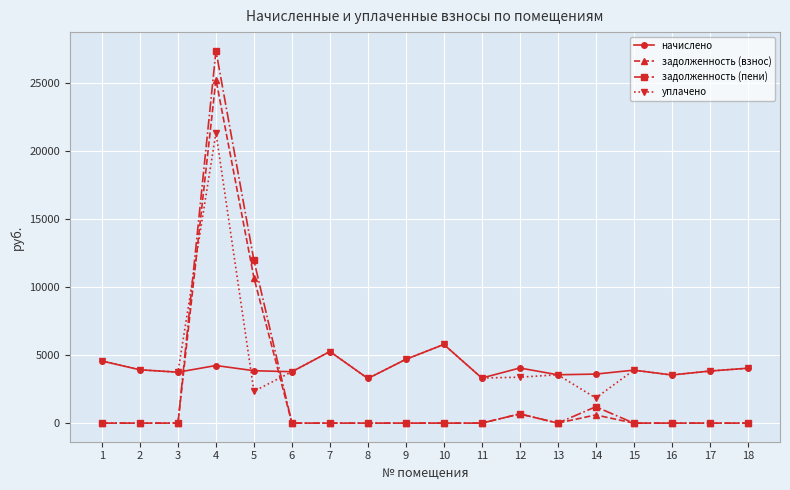

How many times do уплачено and задолженность (пени) cross each other?

2